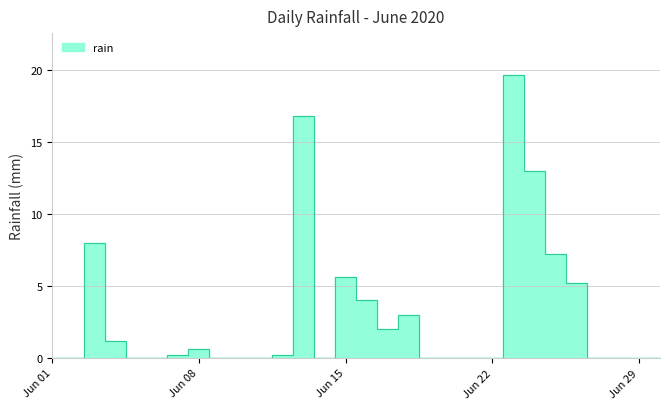

How many categories are shown in the chart?

30